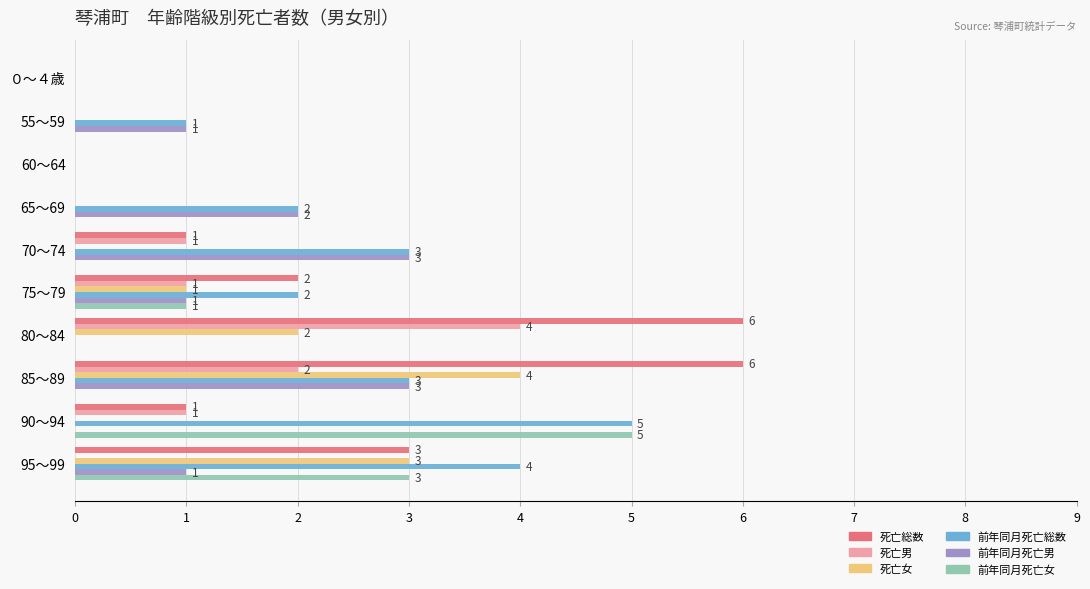

What is the sum of all 前年同月死亡総数 values?

20